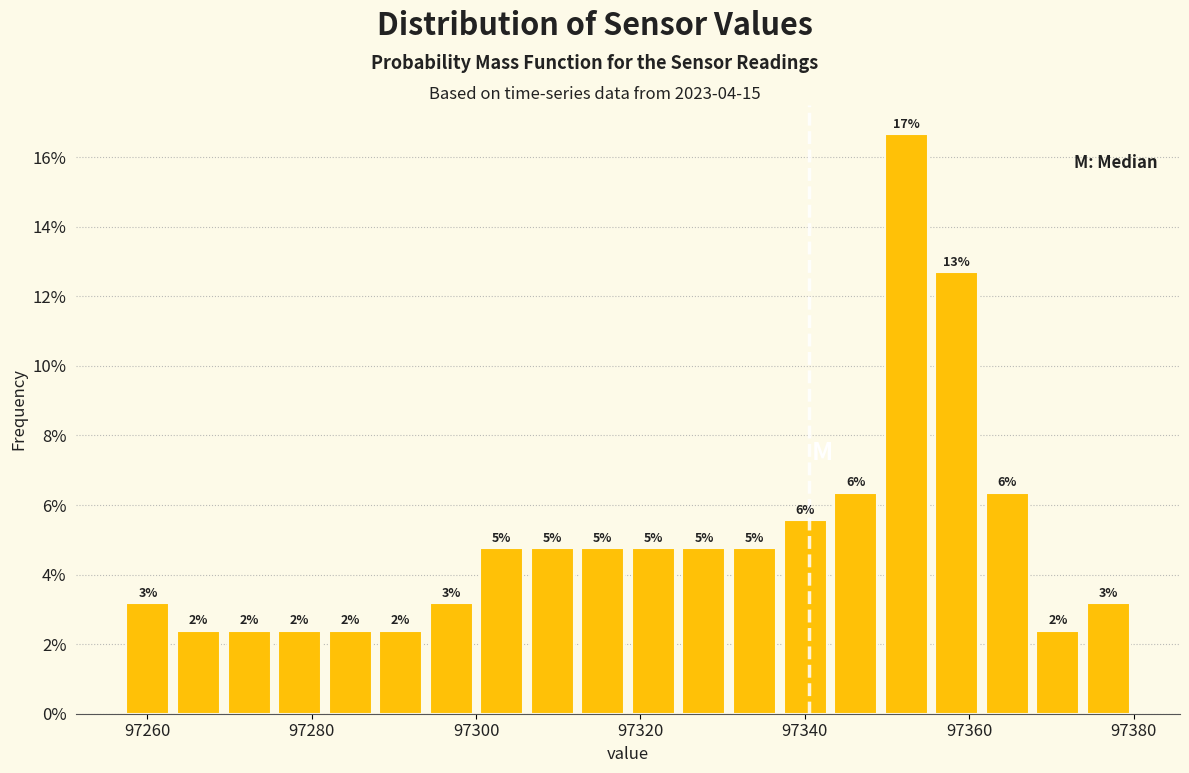

Around what value on the x-axis is the tallest bar? Give the approximate position of its centre, as read against the axis.

97352